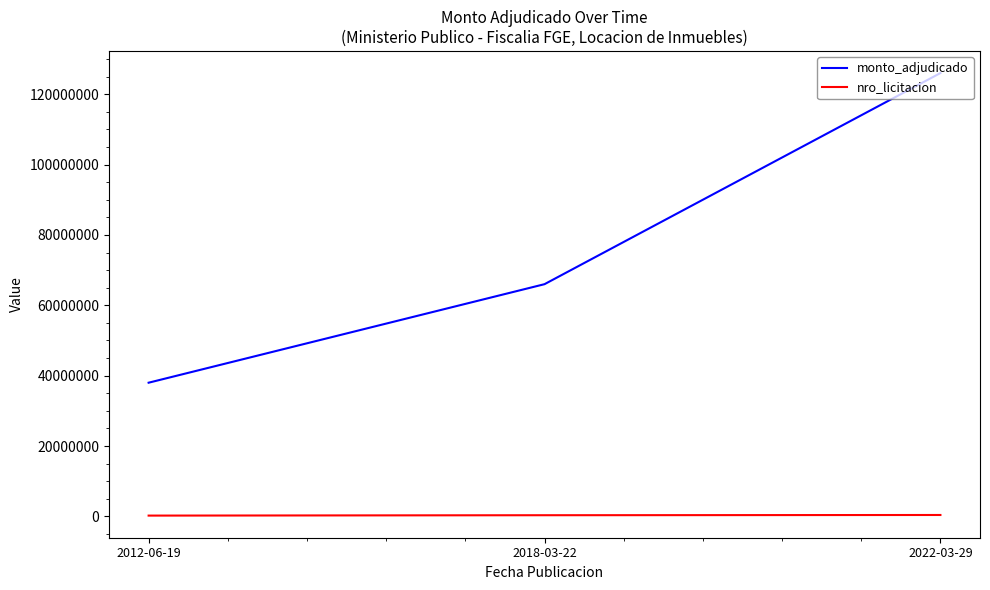

What is the sum of all monto_adjudicado values?

230000000